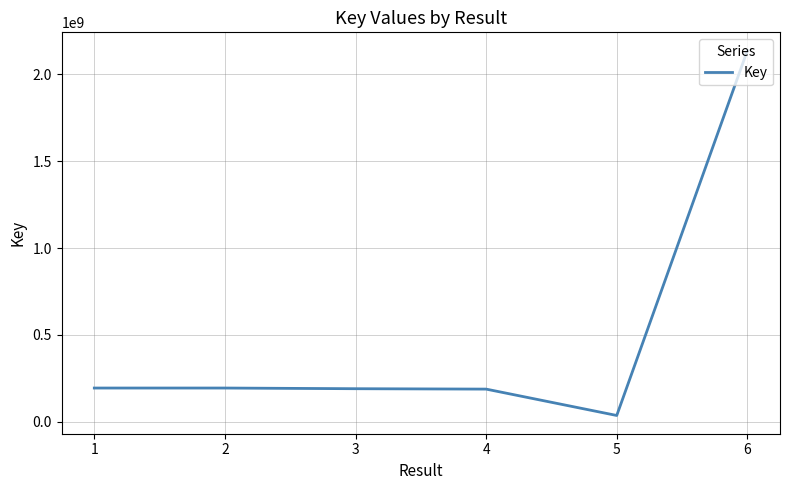

Where does the data first go above 193085126?

1